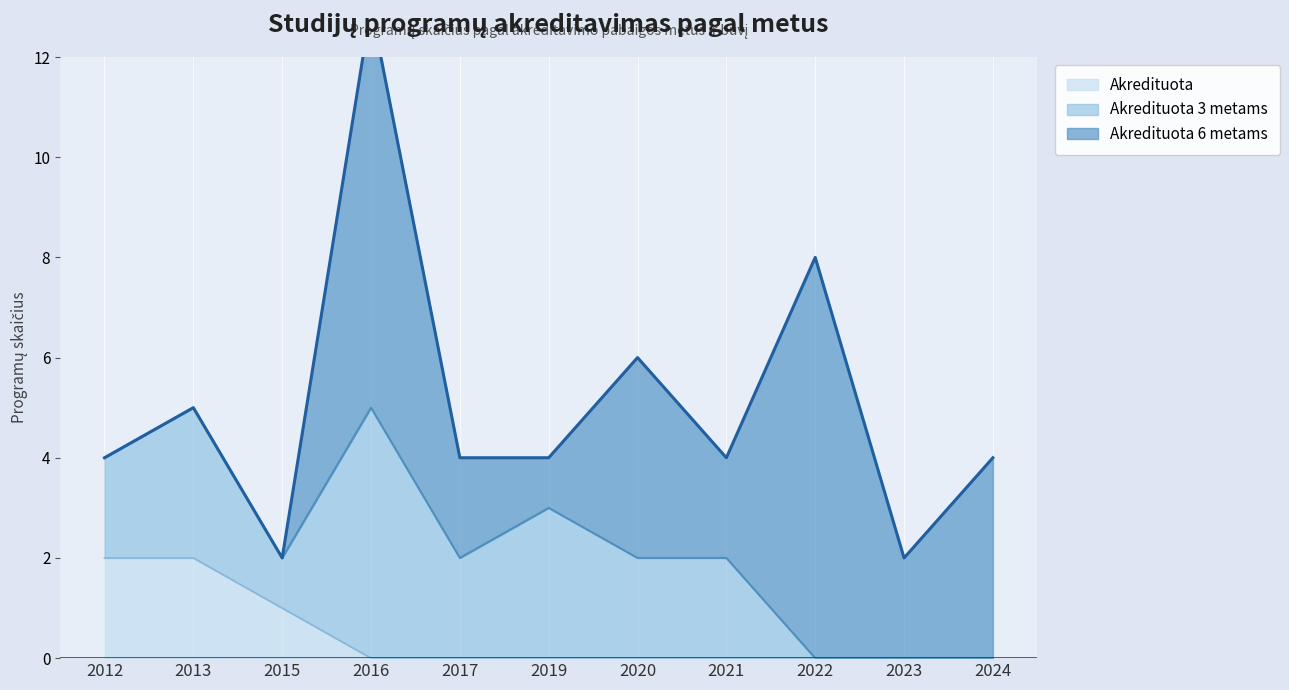

Does the chart have visible grid lines?

No